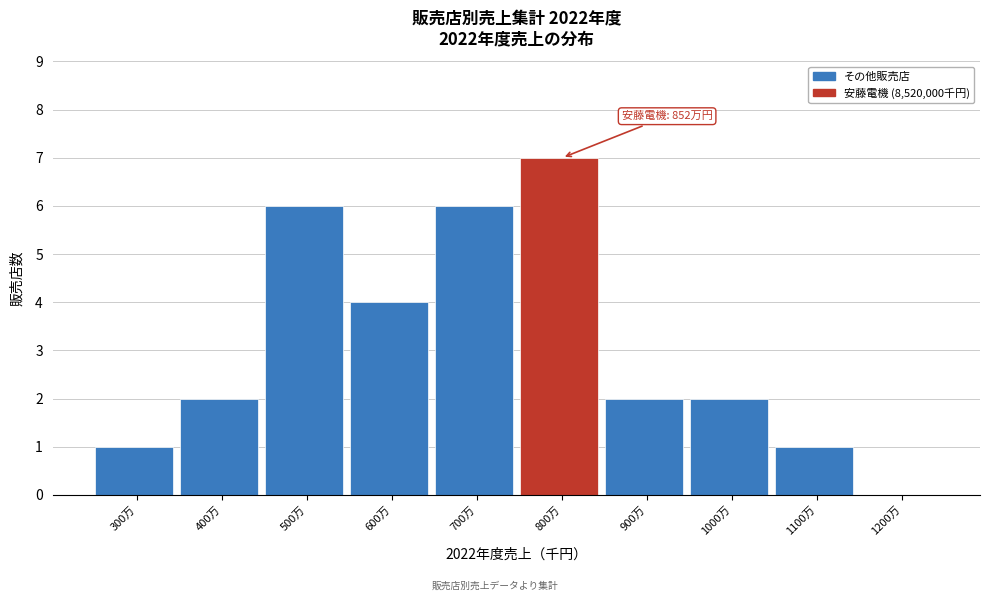

Reading left to right, extract all data points from this chart.

300万=1	400万=2	500万=6	600万=4	700万=6	800万=7	900万=2	1000万=2	1100万=1	1200万=0